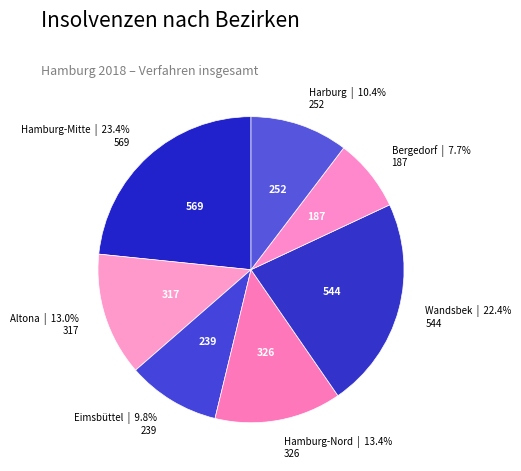

Count the number of slices in the pie.

7